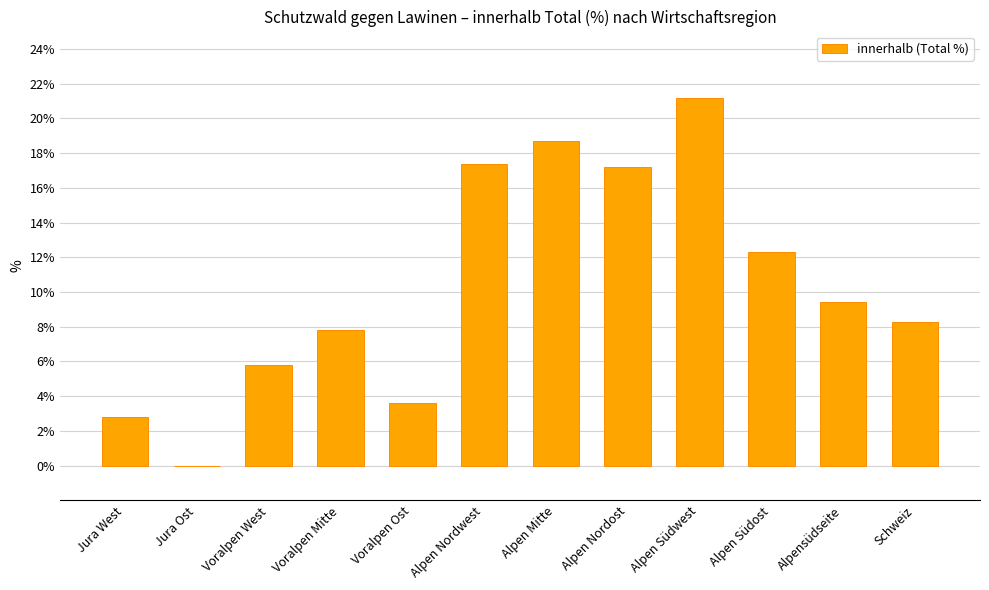

What is the maximum value shown in the chart?

21.2